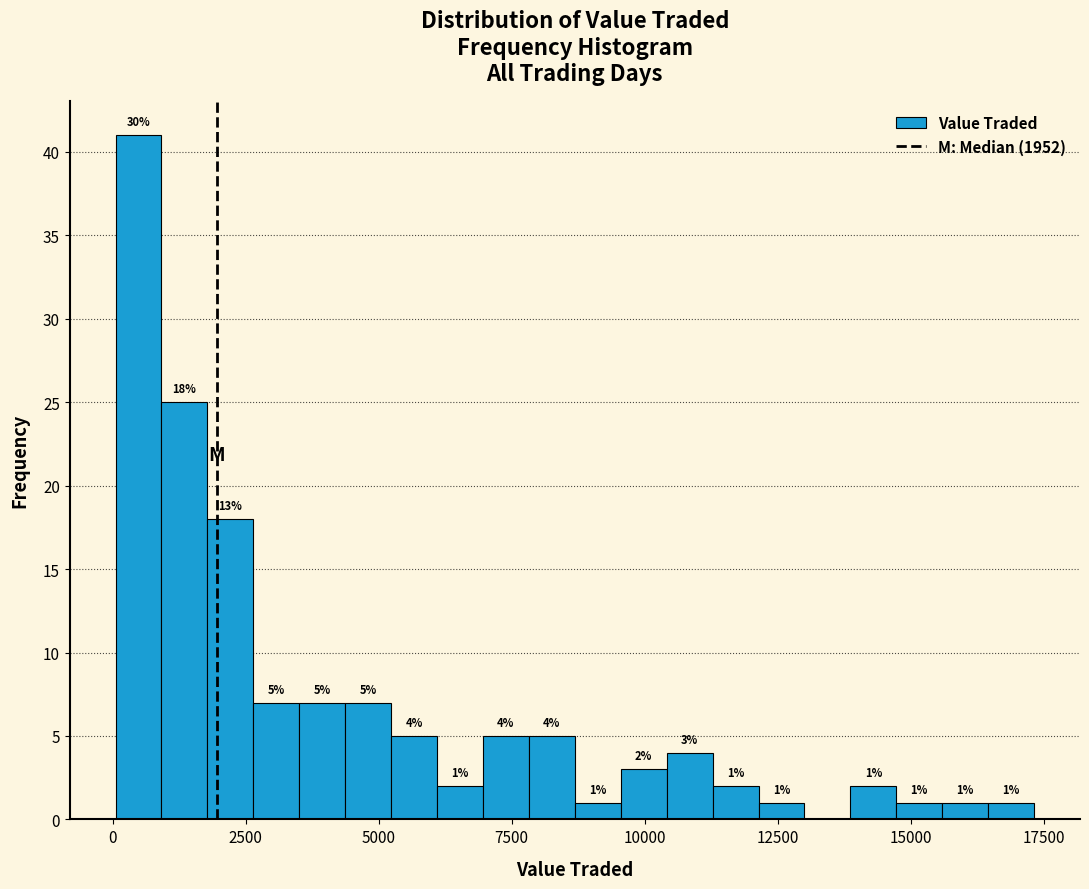

Read against the x-axis, roughly where is the centre of the tallest bar?

500